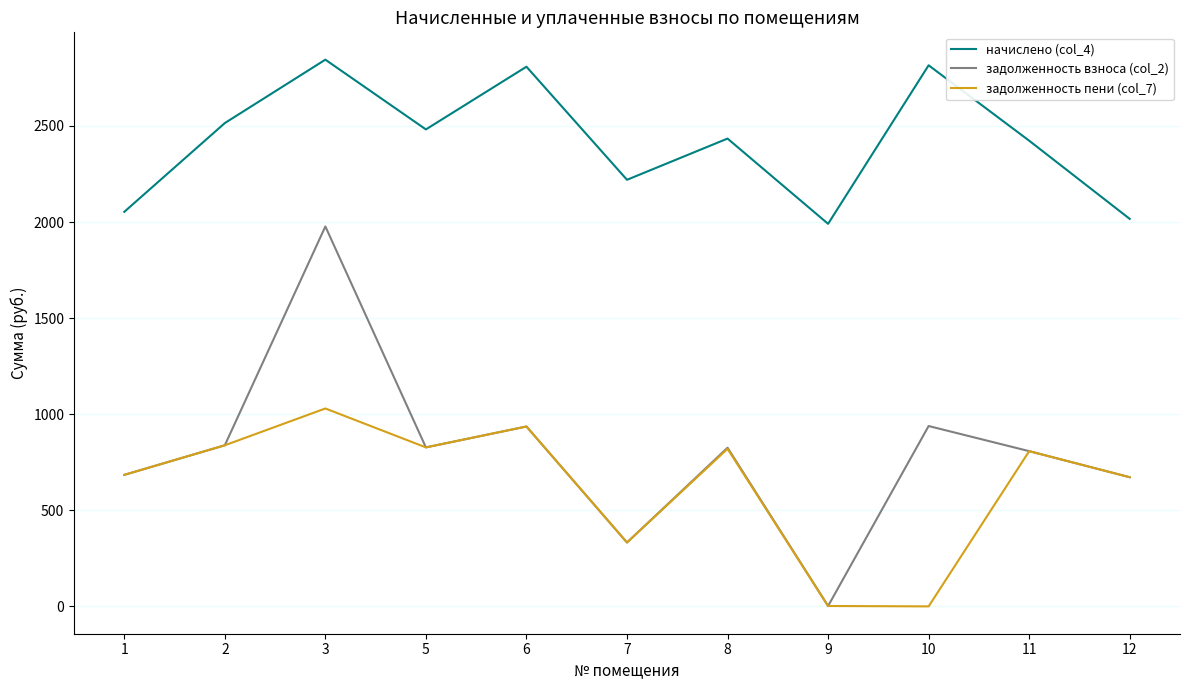

Rank the series by their maximum value, from highest to lowest.

начислено (col_4), задолженность взноса (col_2), задолженность пени (col_7)